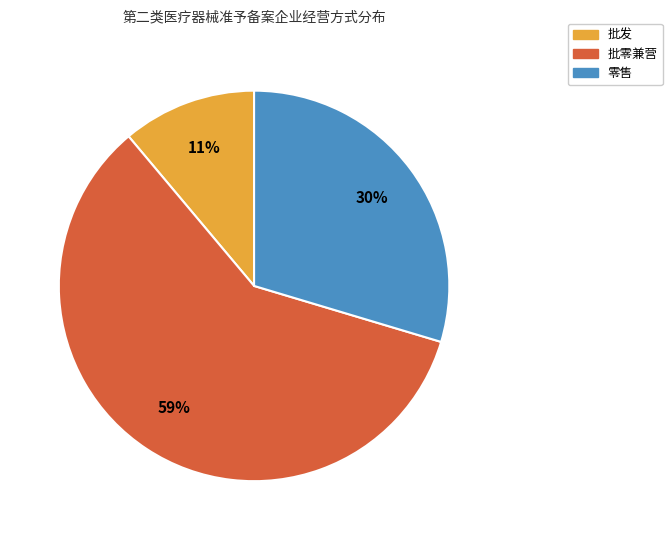

To the nearest percent, what is the difference between the 批发 and 批零兼营 slice percentages?

48%